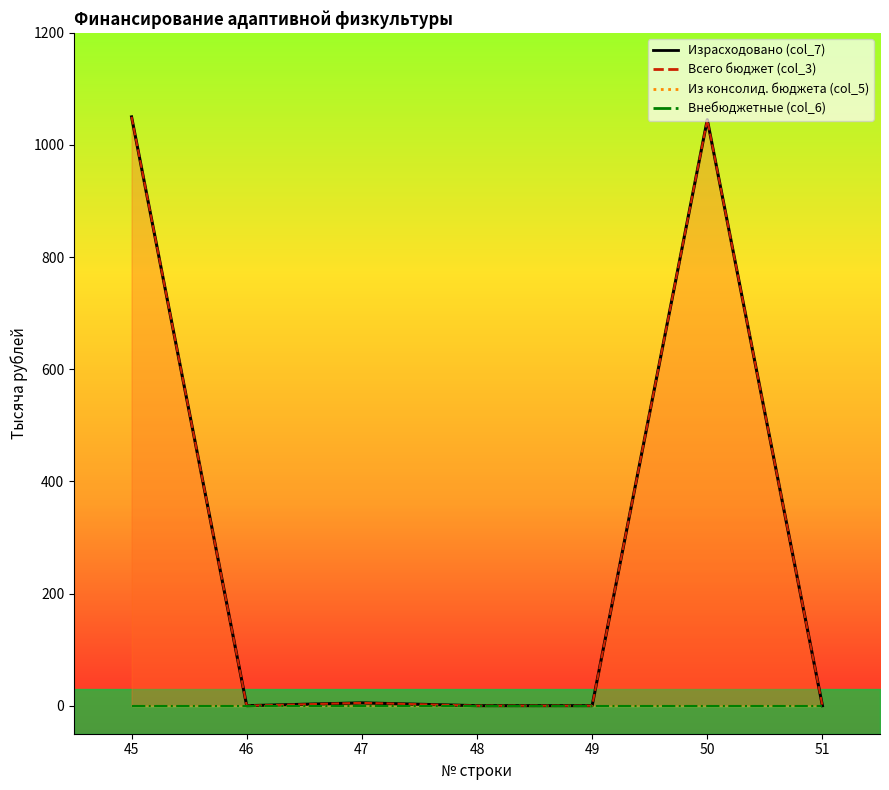

True or false: Из консолид. бюджета has a value of 0.0 at 47.

True